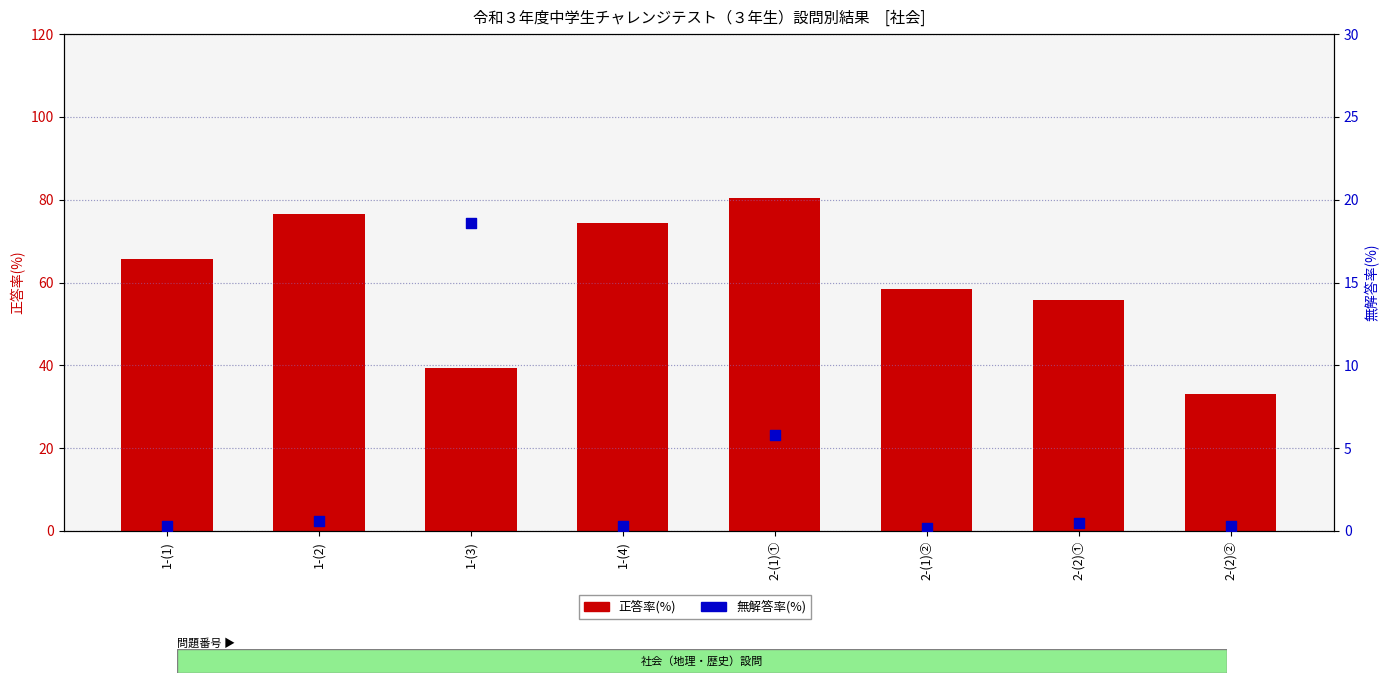

What are all the series names shown in the legend?

正答率(%), 無解答率(%)